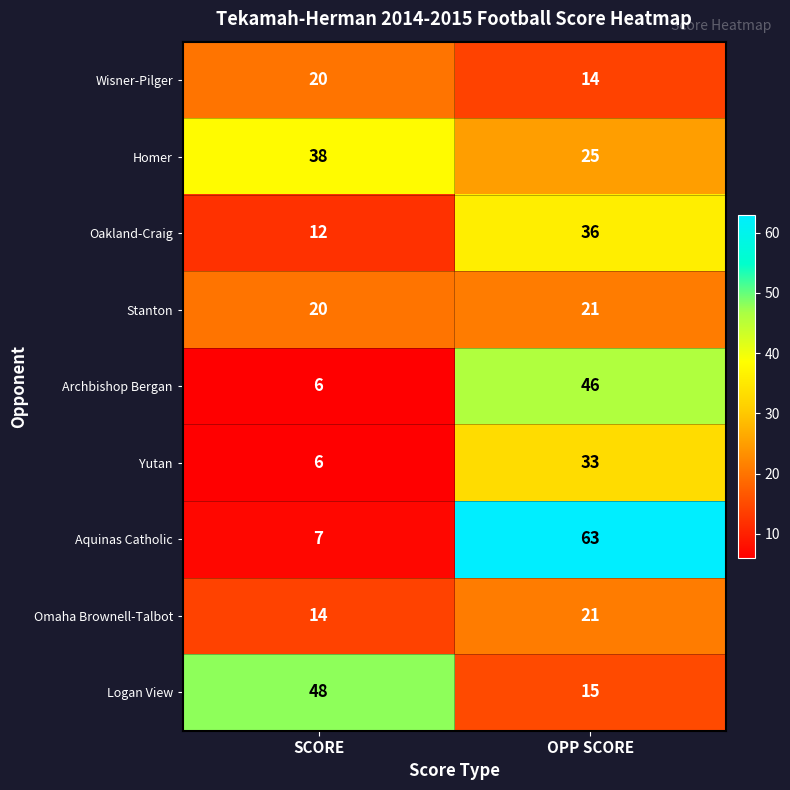

What is the difference between the Omaha Brownell-Talbot values at OPP SCORE and SCORE?

7